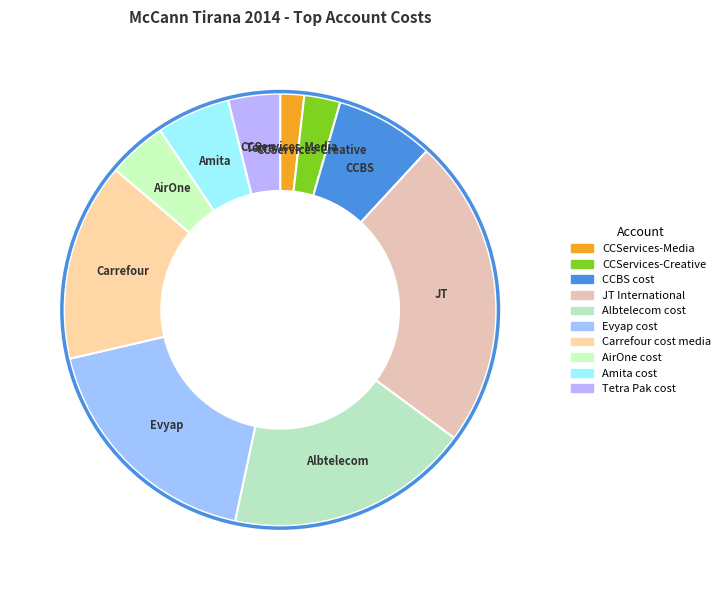

What is the change in value from CCServices-Media to Amita cost?

+2392617.1